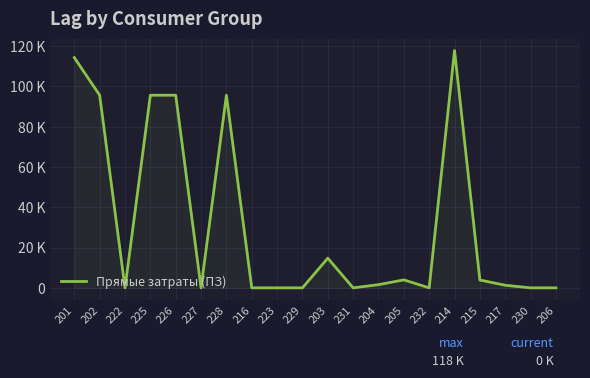

Does the chart have visible grid lines?

Yes